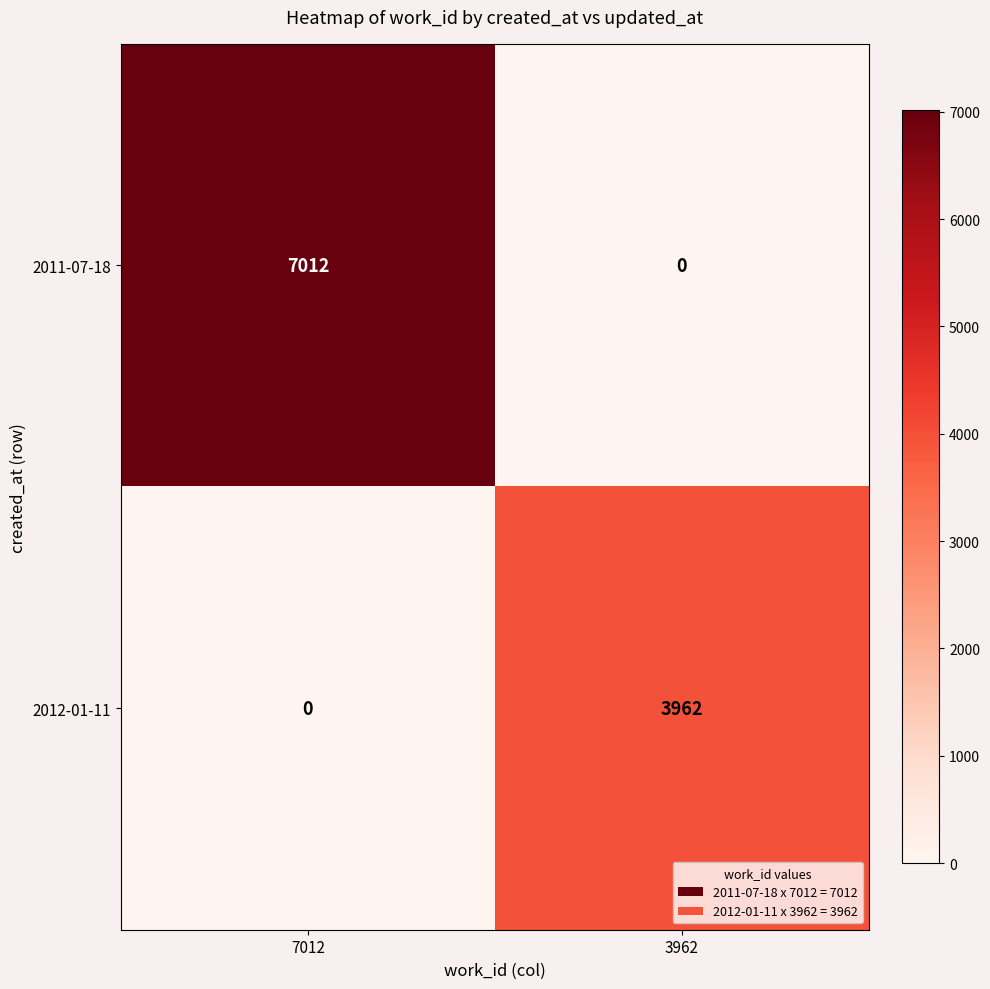

At how many categories does at least one series exceed 1599?

2